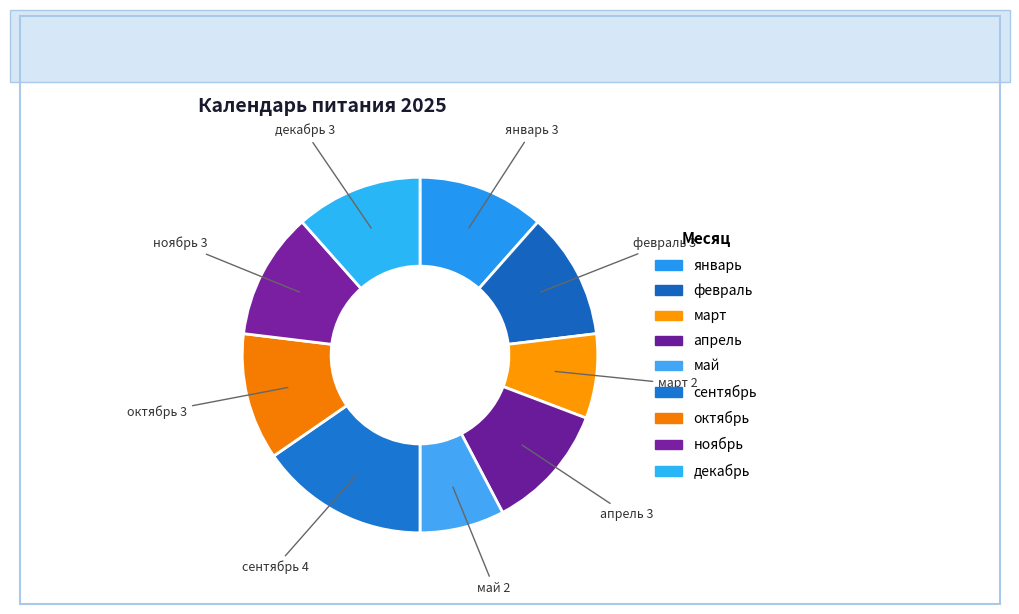

Count the number of slices in the pie.

9